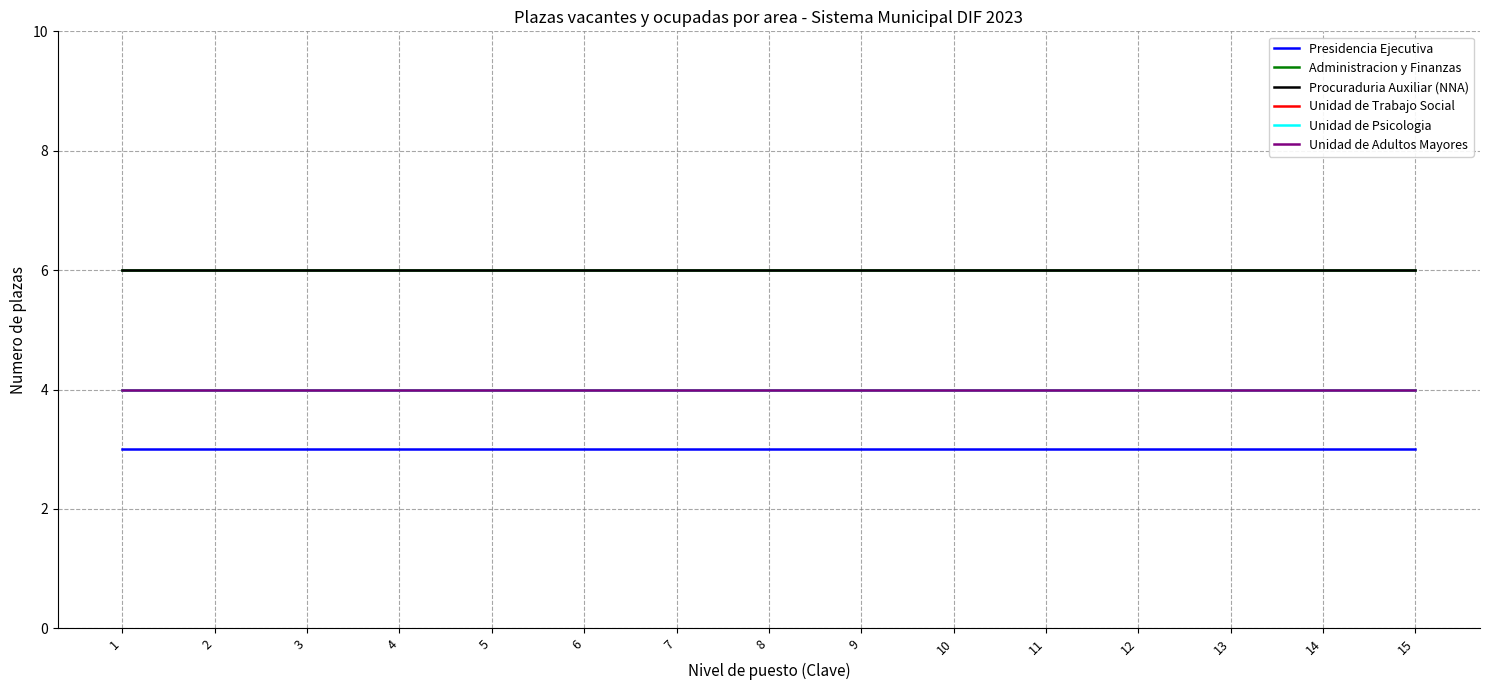

What is the value of the Administracion y Finanzas point at the 6th from the left?

6